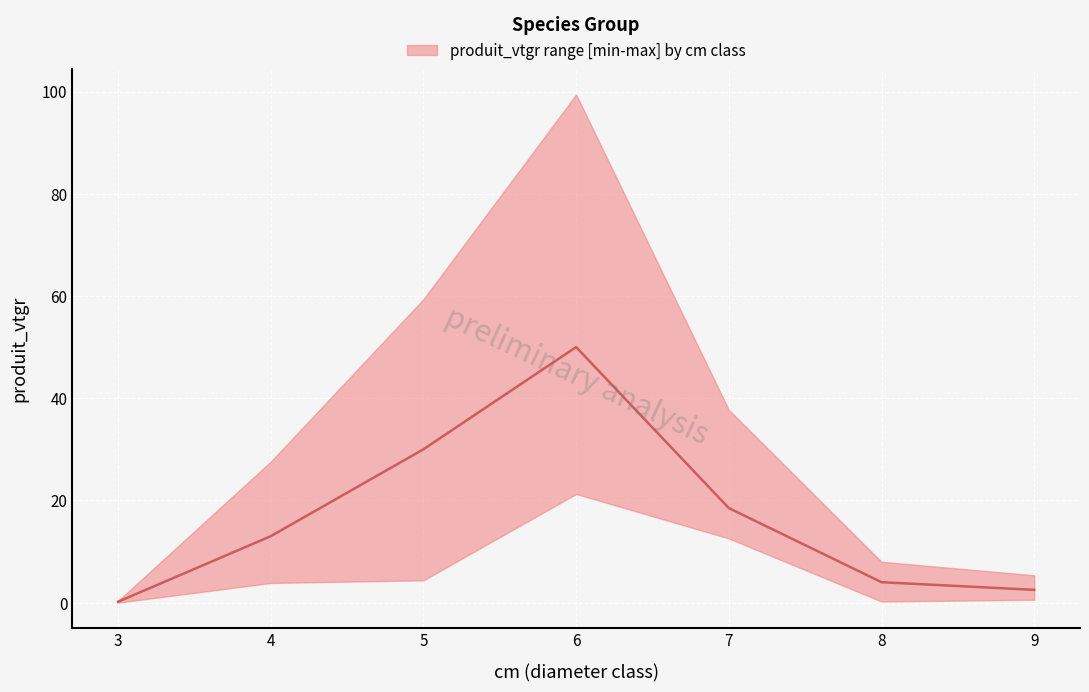

At how many categories does at least one series exceed 35?

3